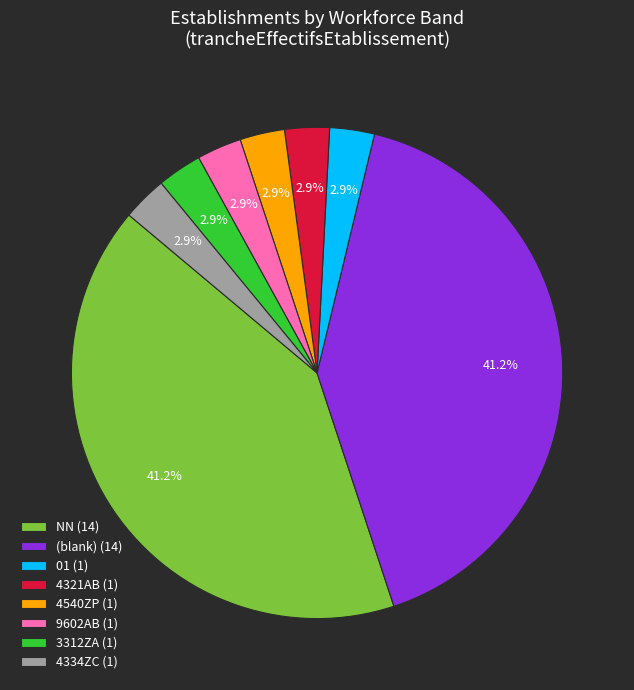

Is 4321AB (1) the majority of the pie?

No